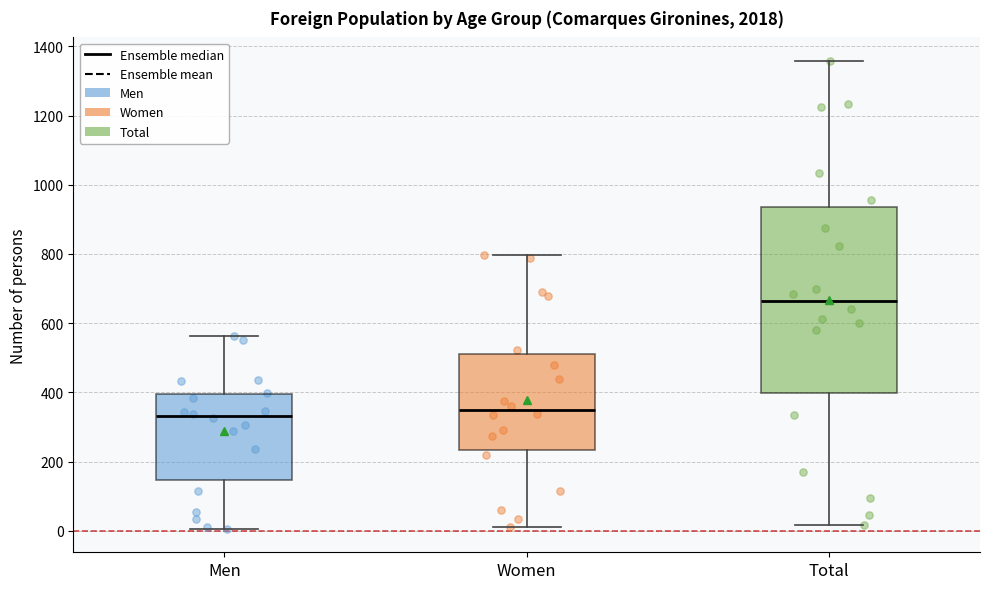

Where is the upper edge of the box for Women on the y-axis? The values are not printed on the chart, so give them approximately, as read against the axis.

520